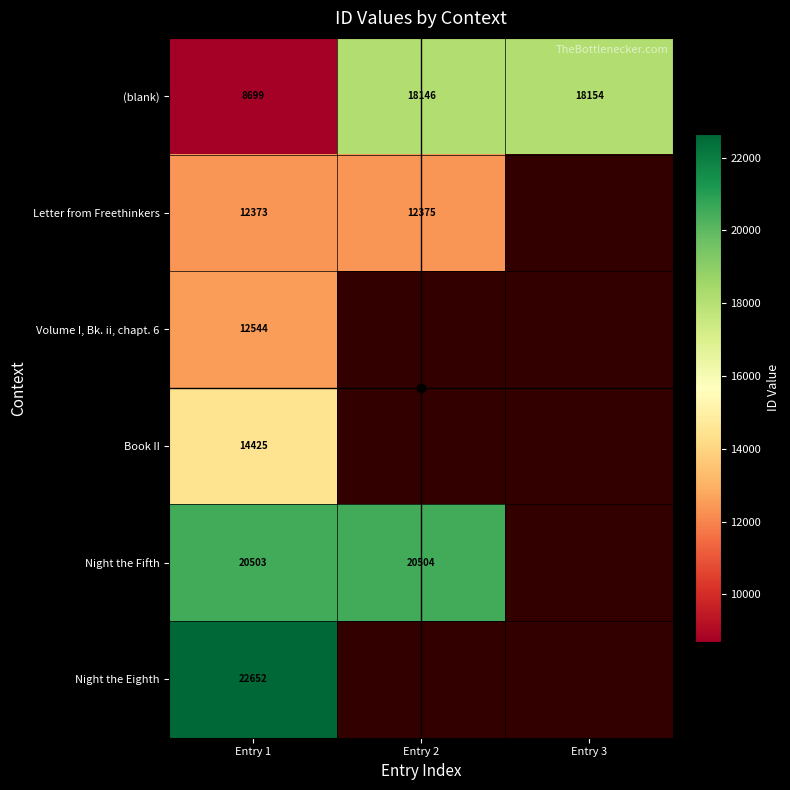

Where does the (blank) series first go above 18146?

Entry 3